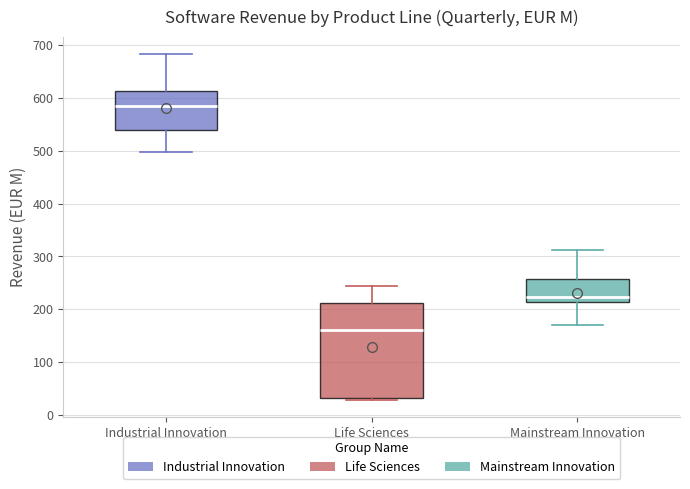

Where does the median line of the box for Industrial Innovation sit on the y-axis? The values are not printed on the chart, so give them approximately, as read against the axis.

580